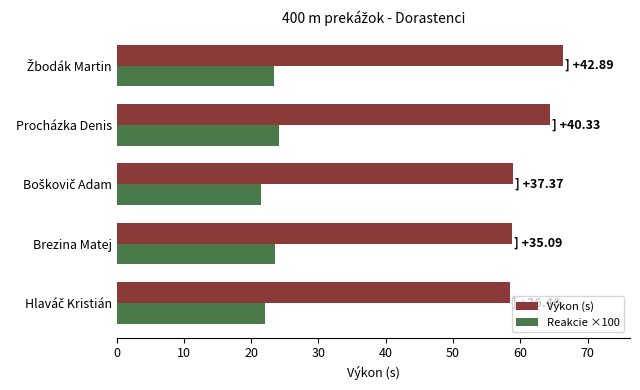

What is the difference between the maximum and minimum values in the Reakcie ×100 series?

2.6